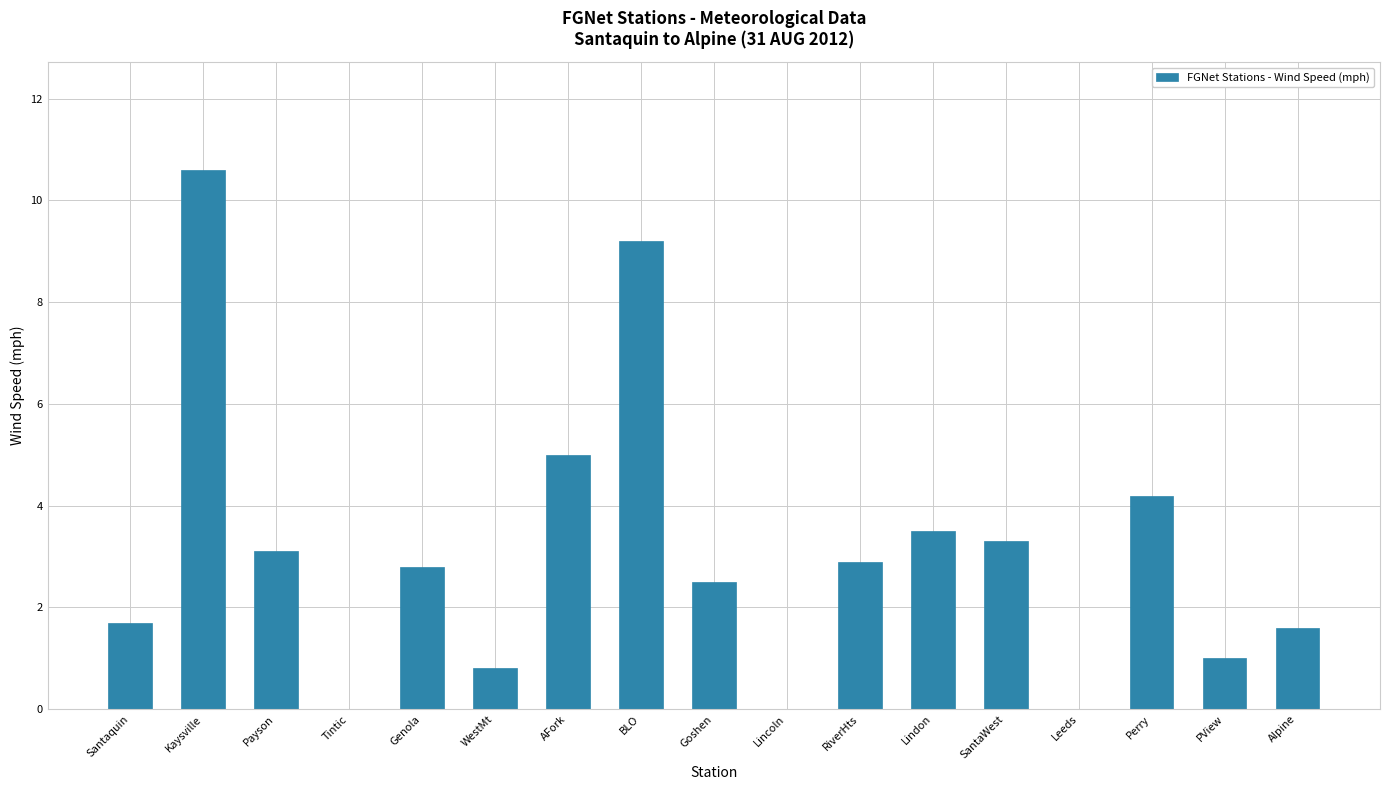

The value at RiverHts is 2.9. True or false?

True